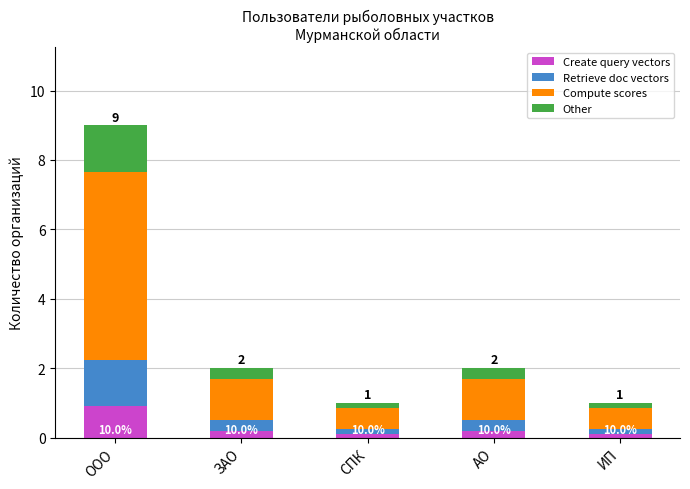

What are all the series names shown in the legend?

Create query vectors, Retrieve doc vectors, Compute scores, Other